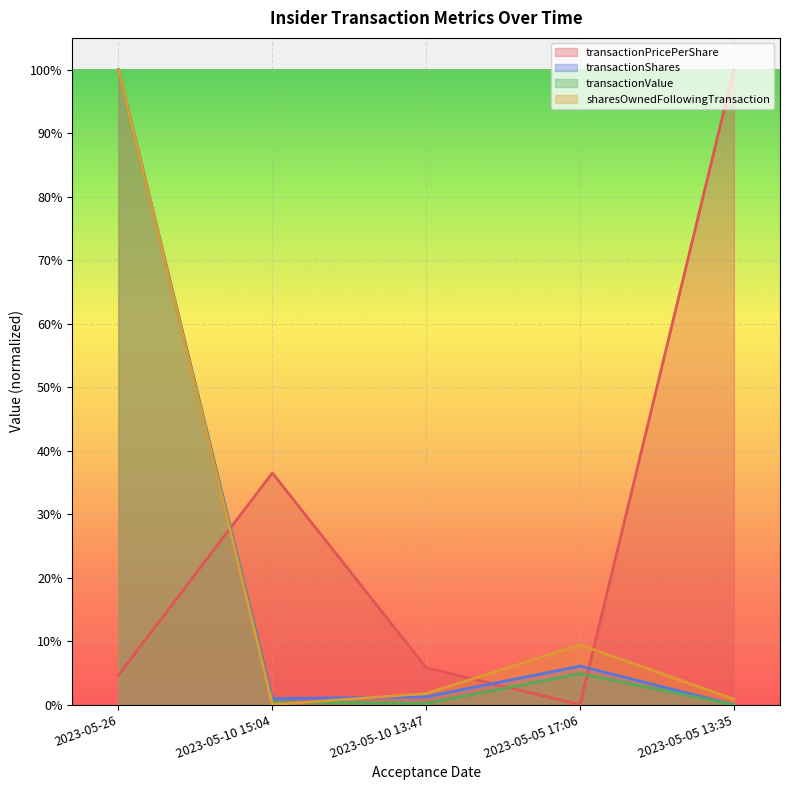

The sharesOwnedFollowingTransaction series shows 0.0 at 2023-05-05 13:35. True or false?

True